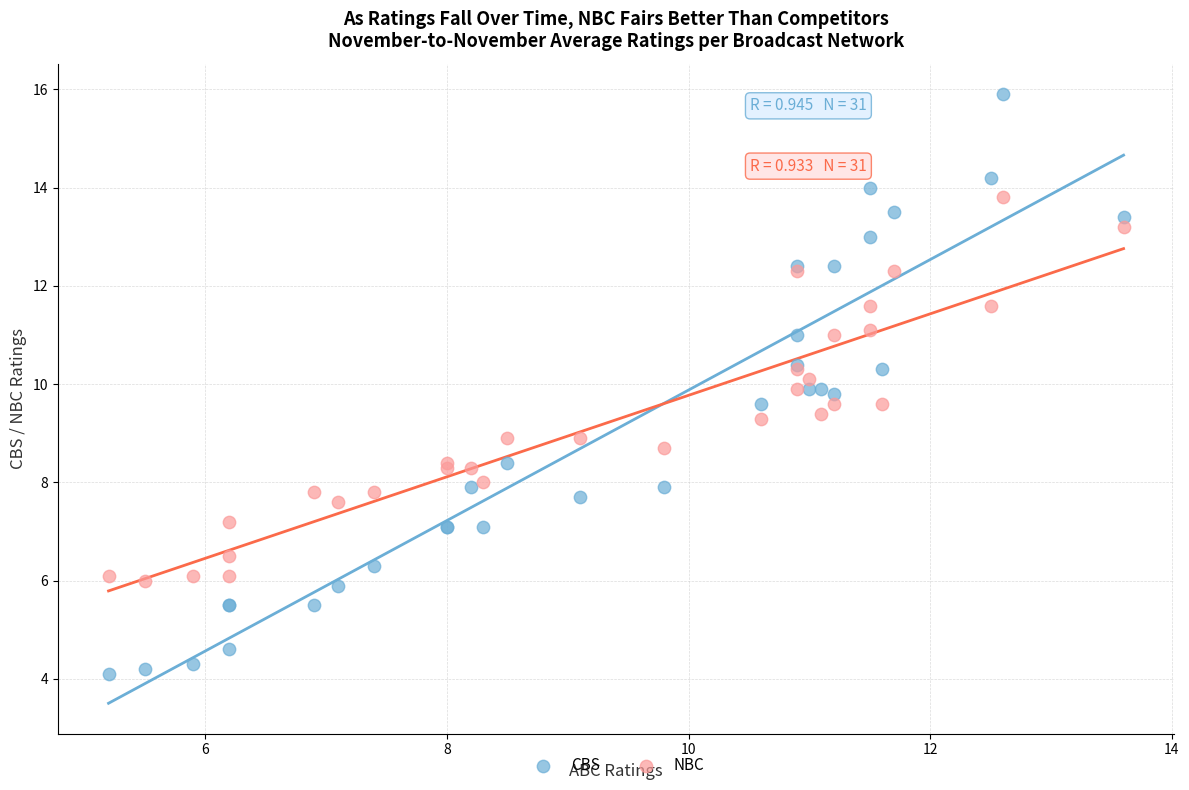

What are all the series names shown in the legend?

CBS, NBC